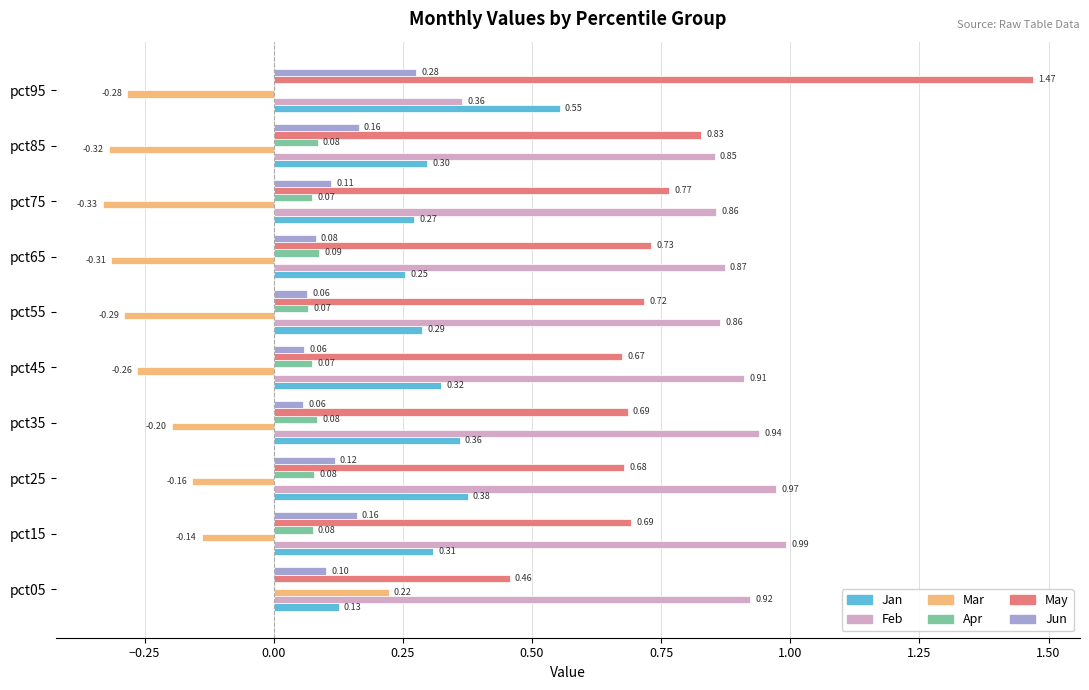

Which series has the widest spread of values?

May